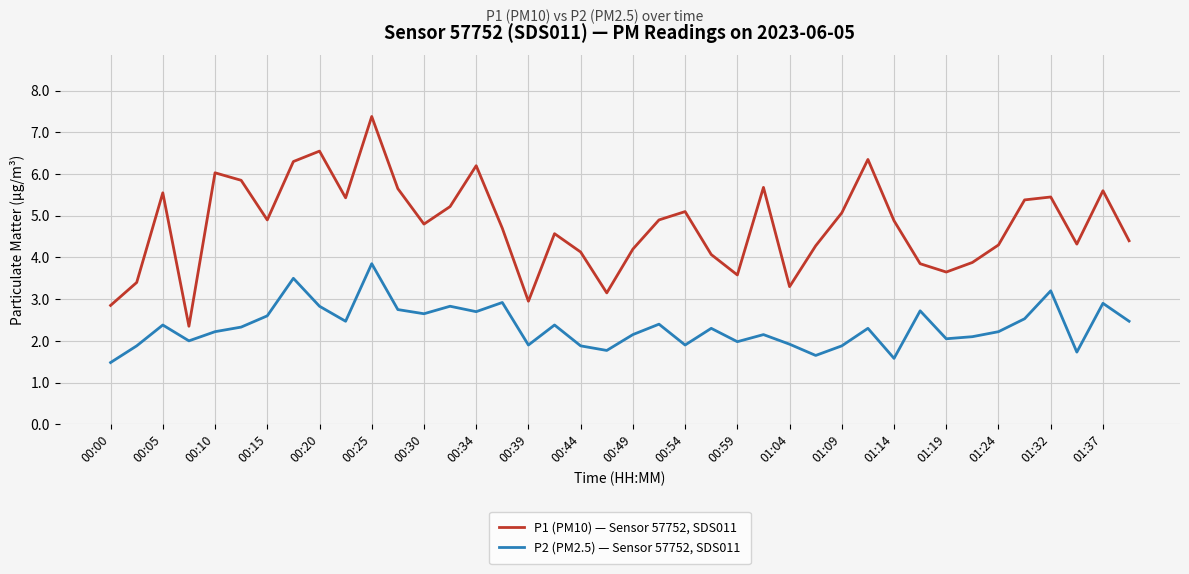

How many distinct data groups are displayed?

2